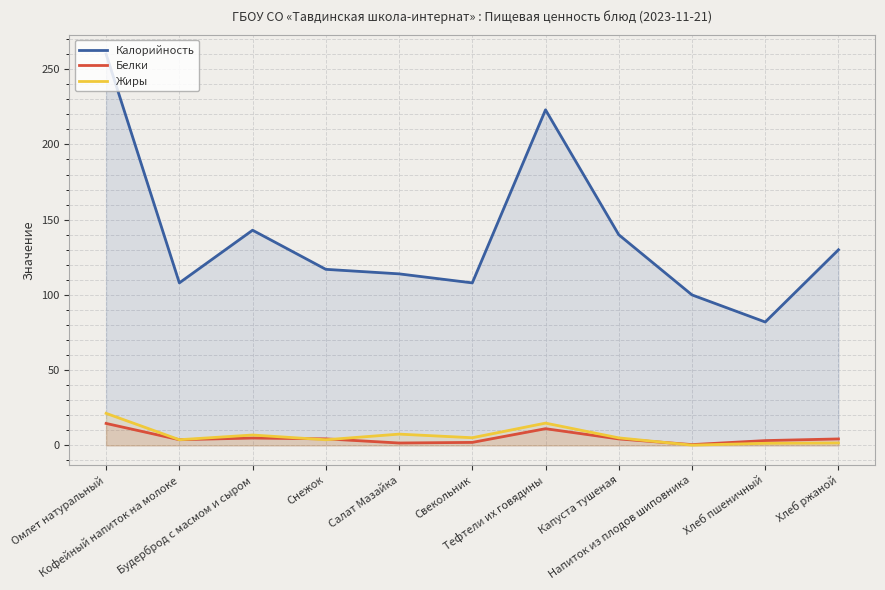

At which label does Жиры first exceed 5?

Омлет натуральный